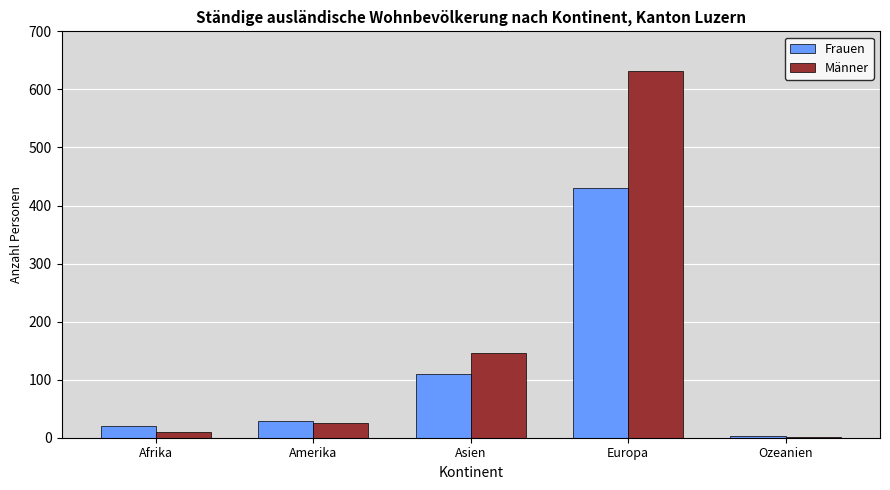

What is the total value across all series at Amerika?

53